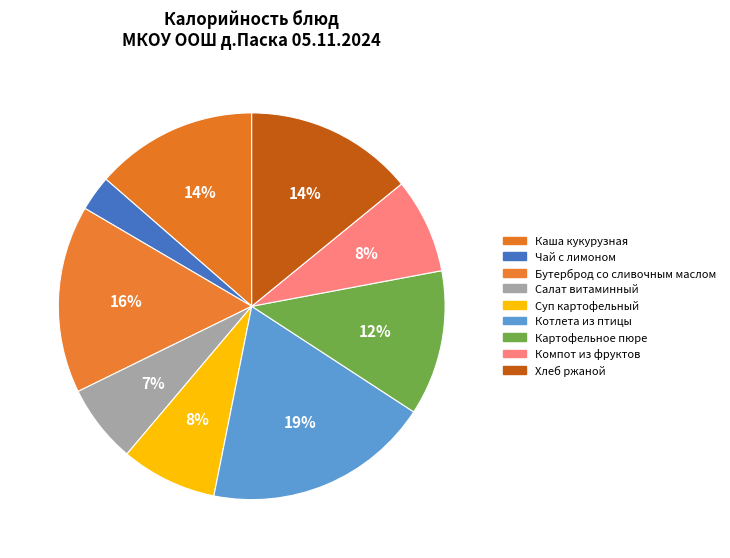

Rank the categories by value from lowest to highest.

Чай с лимоном, Салат витаминный, Компот из фруктов, Суп картофельный, Картофельное пюре, Каша кукурузная, Хлеб ржаной, Бутерброд со сливочным маслом, Котлета из птицы